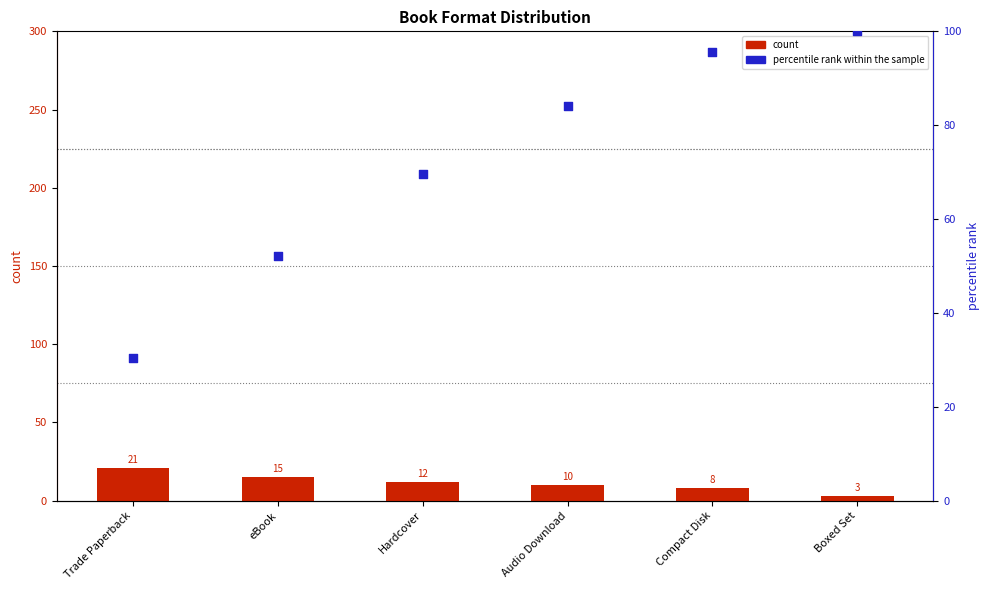

What are all the series names shown in the legend?

count, percentile rank within the sample